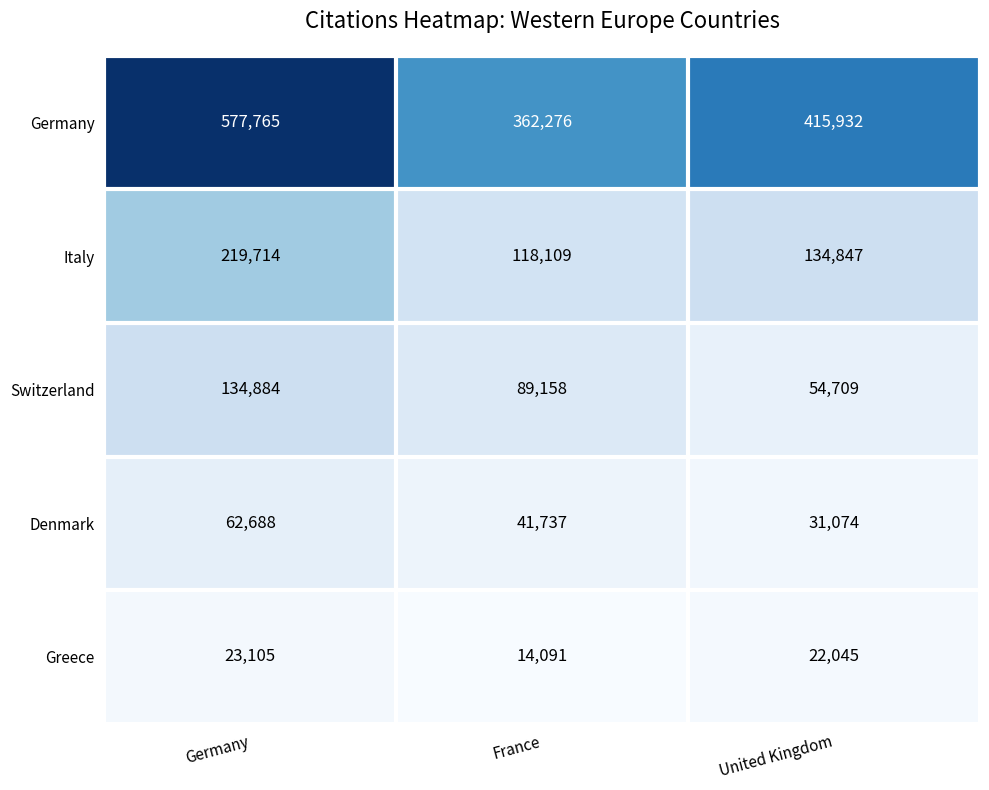

At which category does the chart reach its peak across all series?

Germany